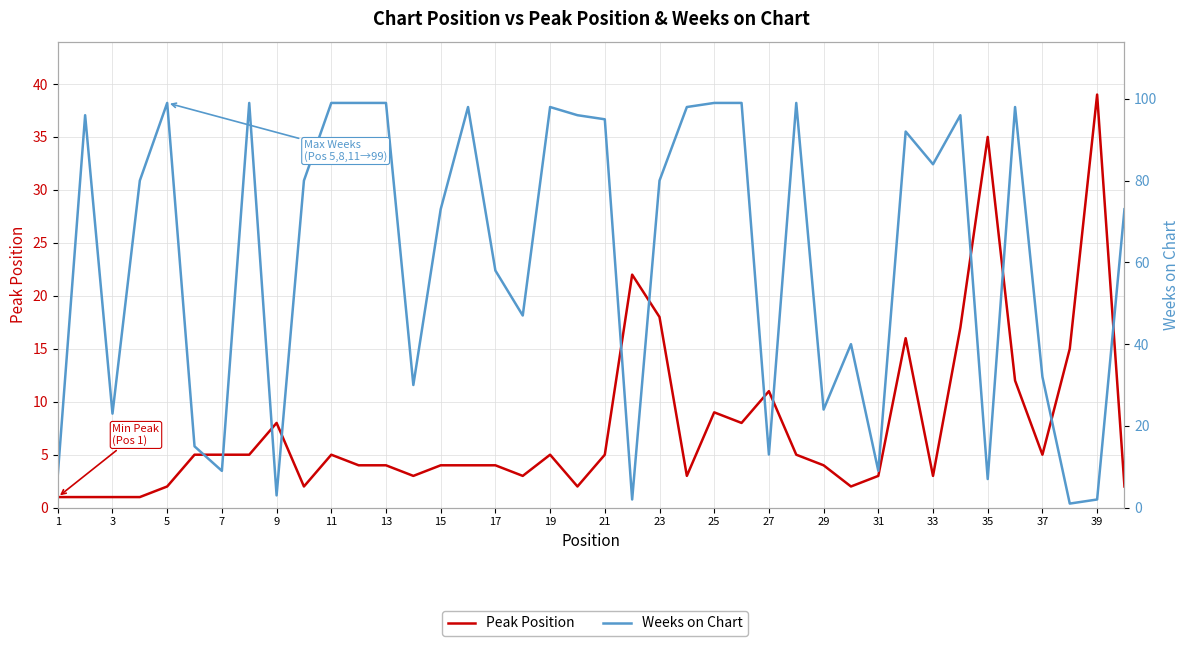

At 31, list the series in order from largest to smallest.

Weeks on Chart, Peak Position